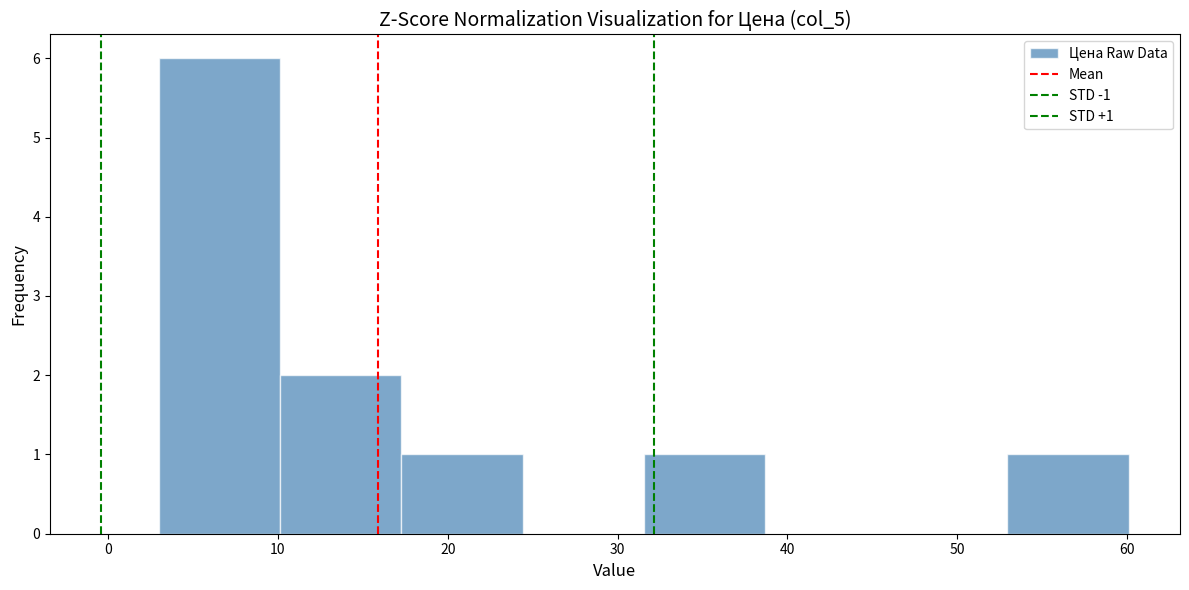

Which range on the x-axis has the tallest bar?

3 to 10